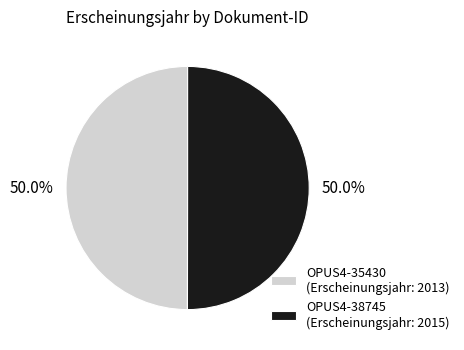

Combined, do OPUS4-38745 and OPUS4-35430 account for over 50%?

Yes